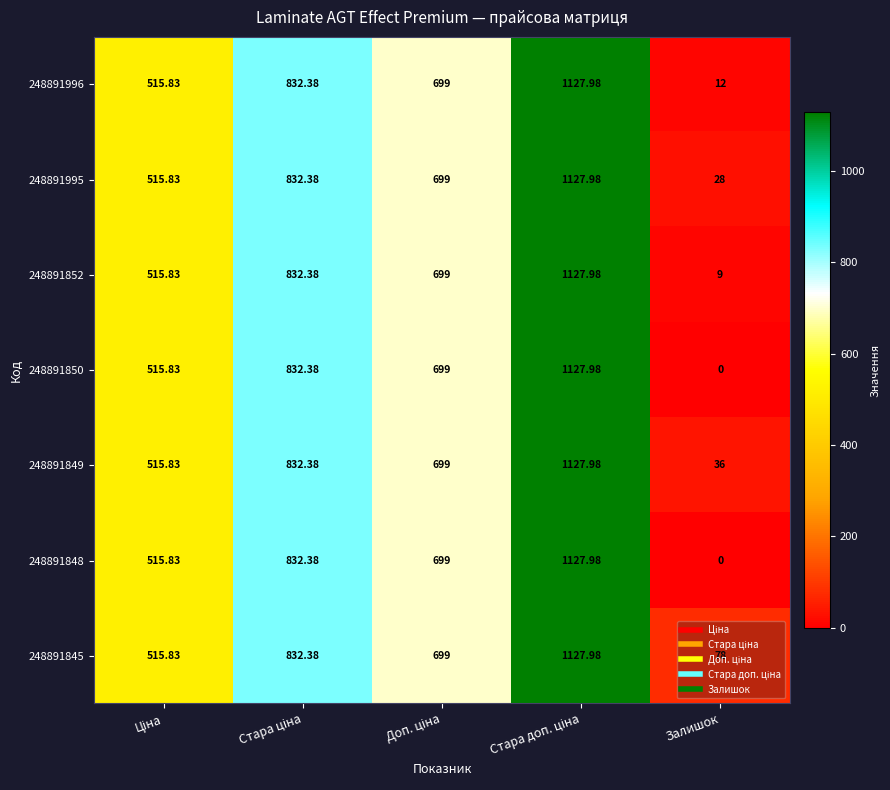

At which label does 248891845 reach its minimum?

Залишок